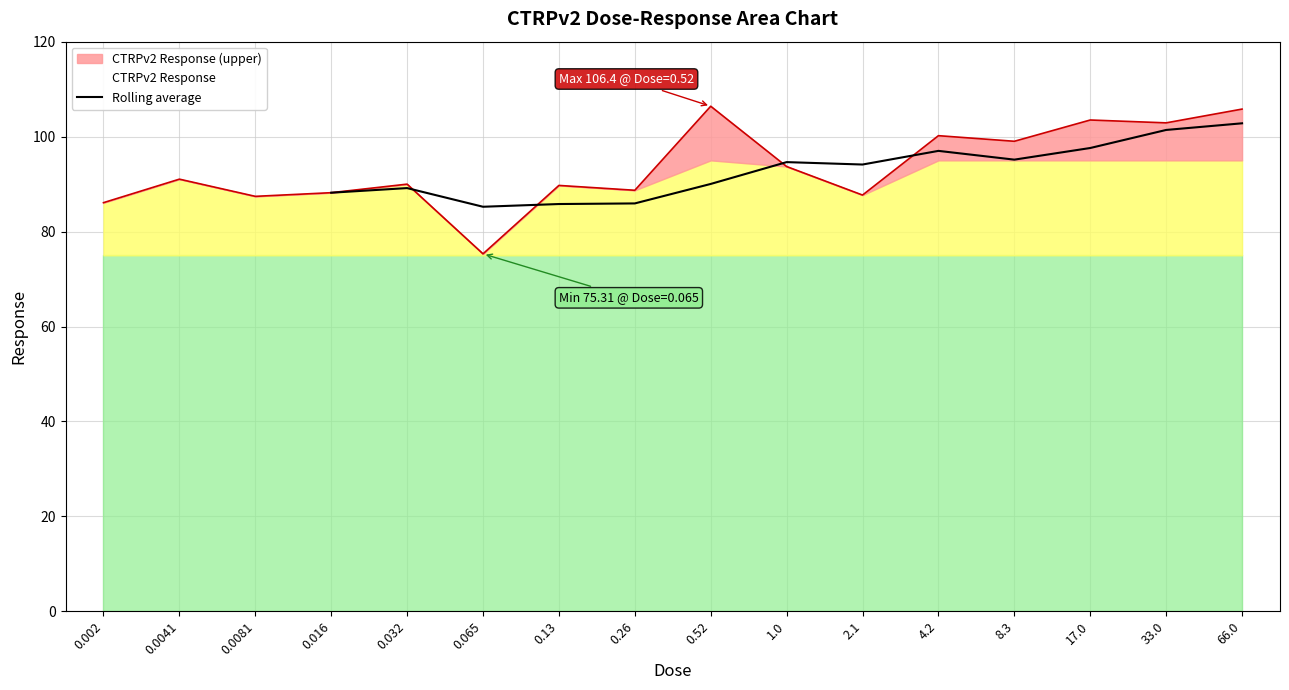

The value of Rolling average at 4.2 is 97.0. True or false?

True